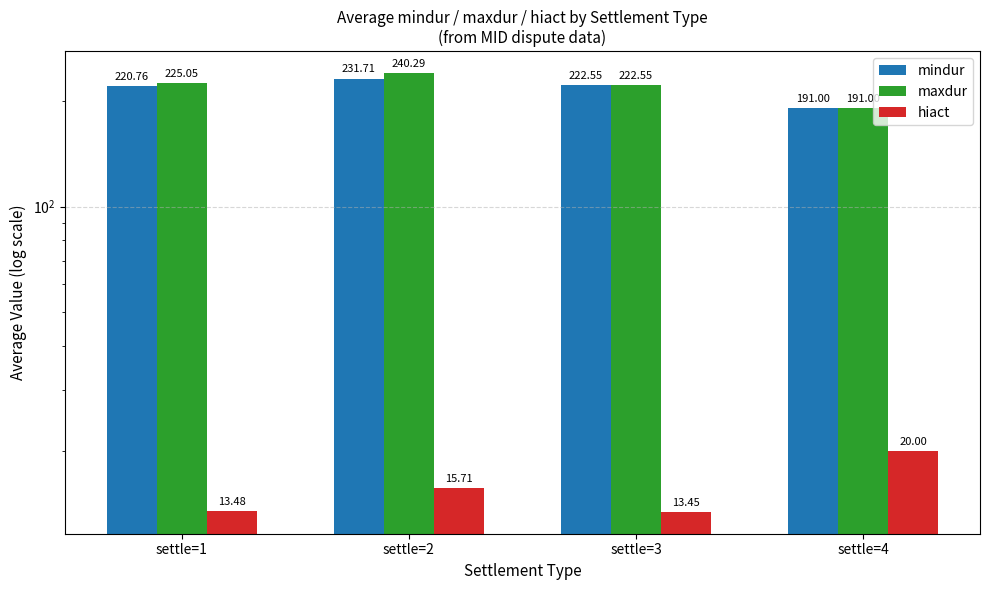

What is the value of the mindur bar at the 2nd from the left?

231.7